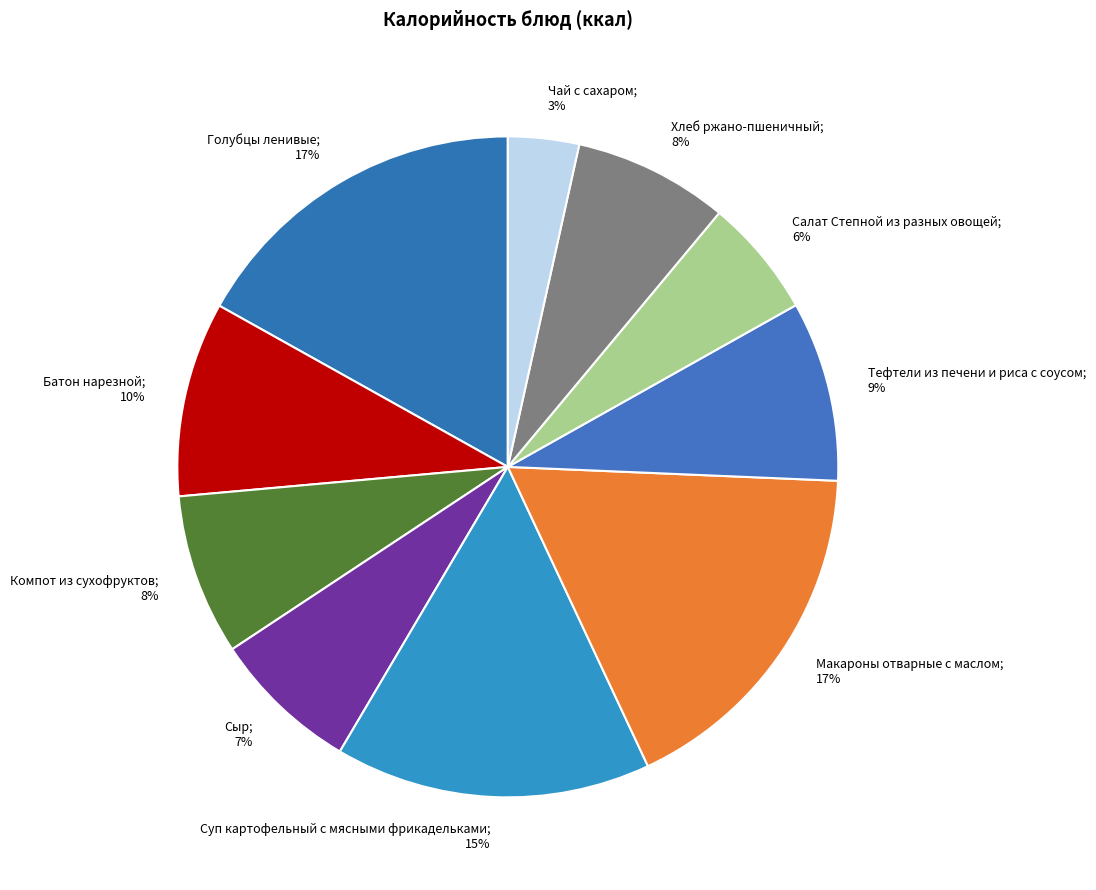

Count the number of slices in the pie.

10